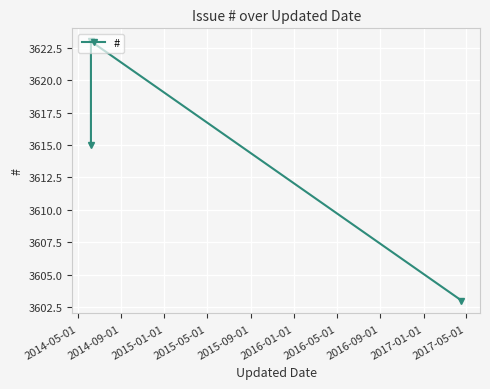

What is the label of the 3rd point from the right?

2014-05-01